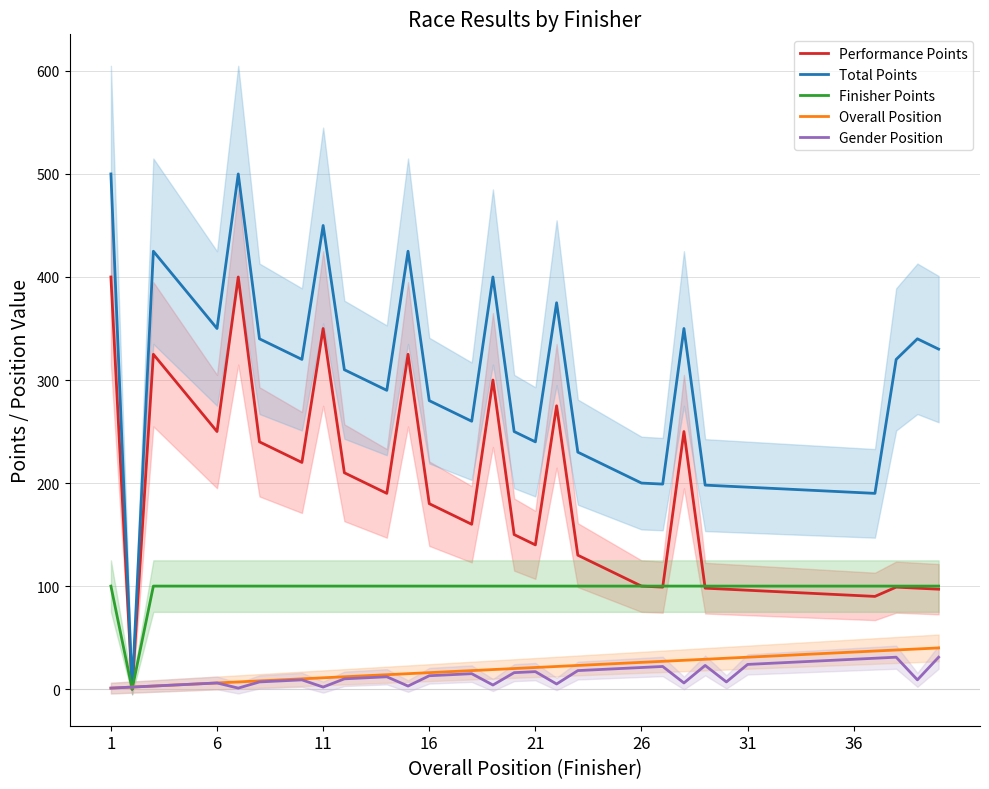

Is it true that Gender Position equals 0 at 31?

False